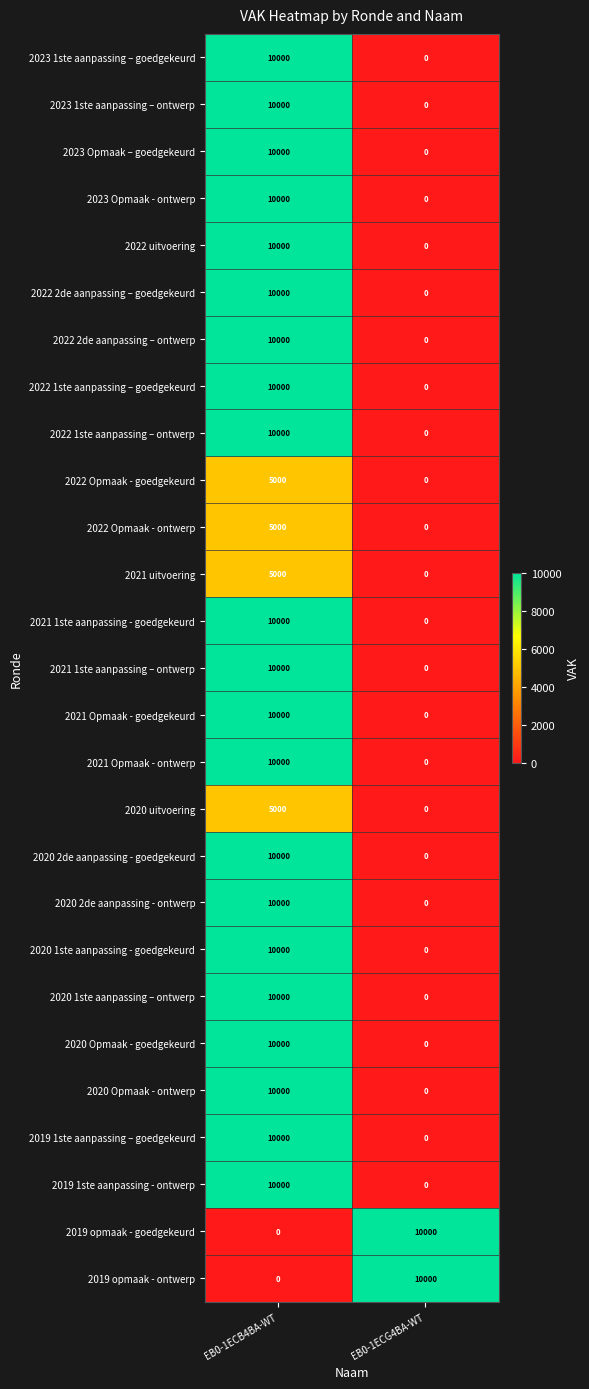

What is the sum of all 2019 1ste aanpassing – goedgekeurd values?

10000